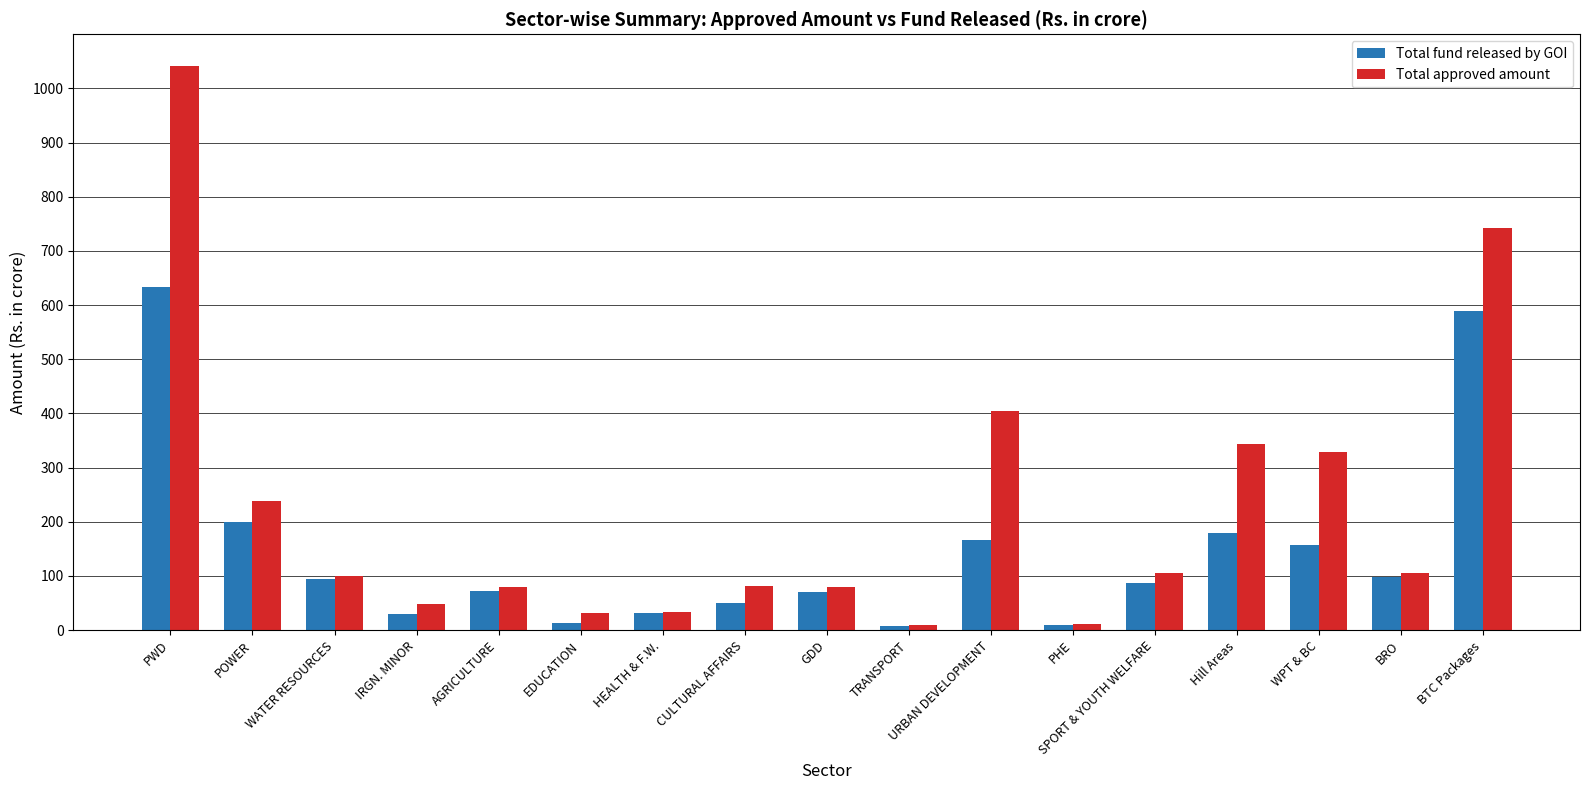

Between WATER RESOURCES and BTC Packages, which series saw the biggest shift?

Total approved amount